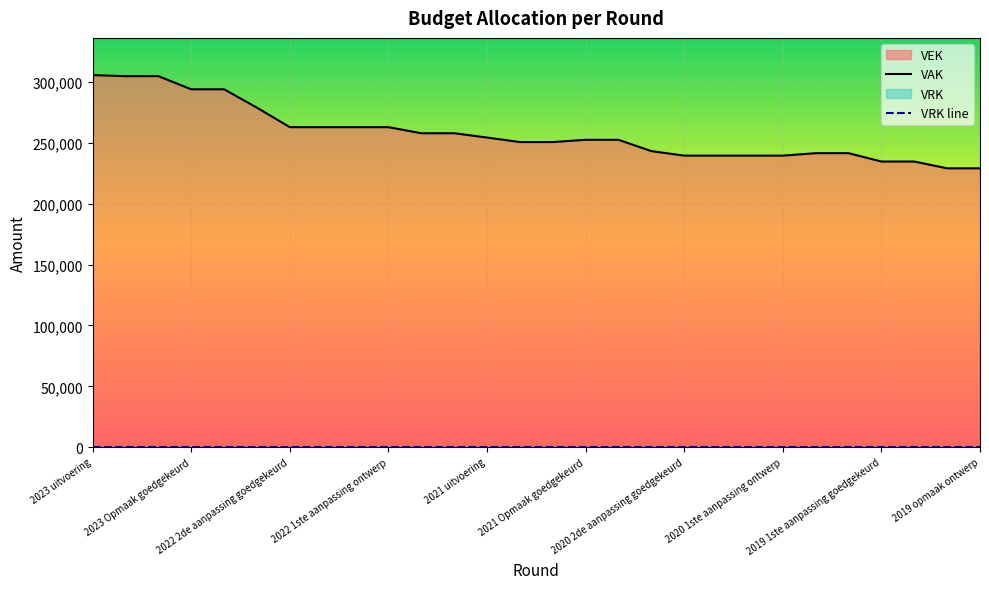

True or false: VRK line and VAK cross at least once.

False